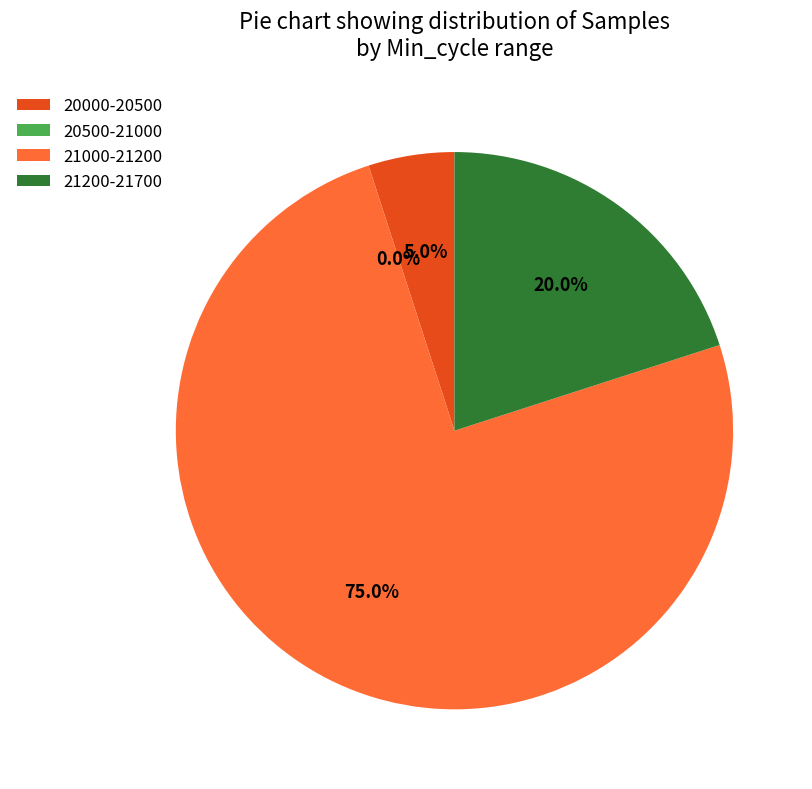

Between 85 and 85, which is larger?

85